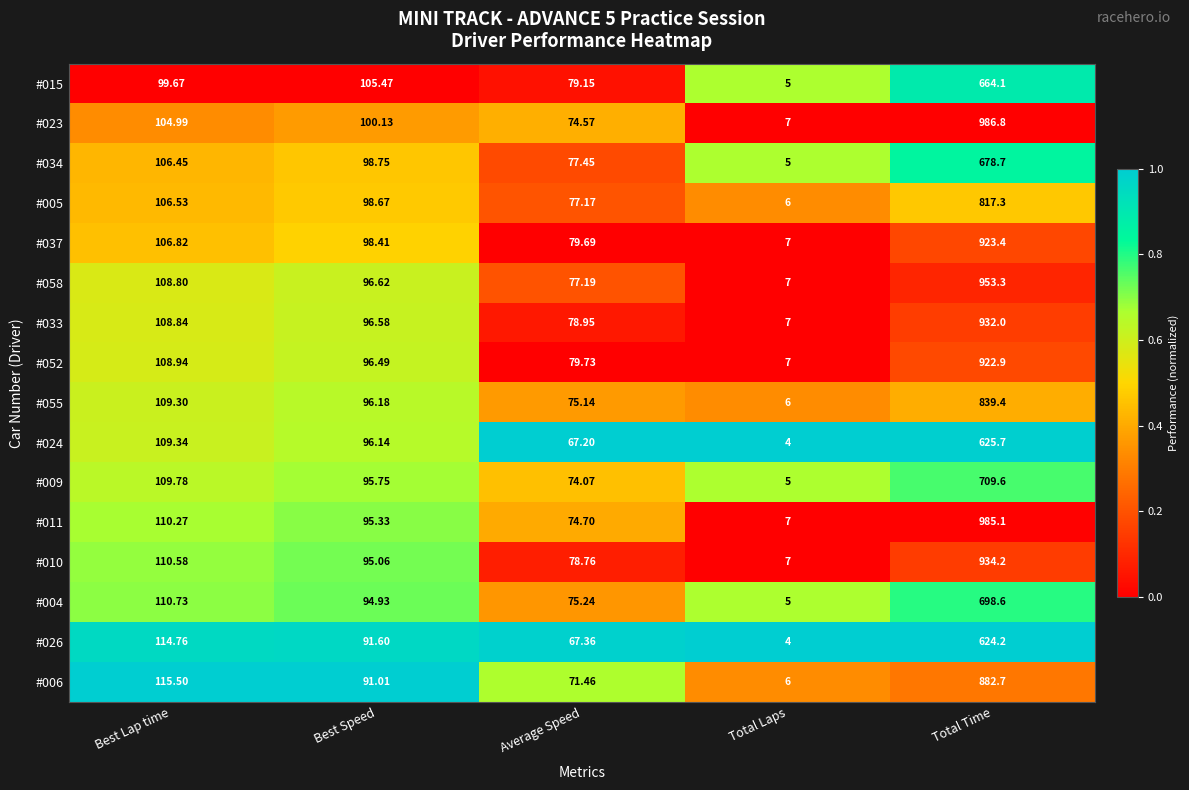

At which label does #055 reach its peak?

Total Time